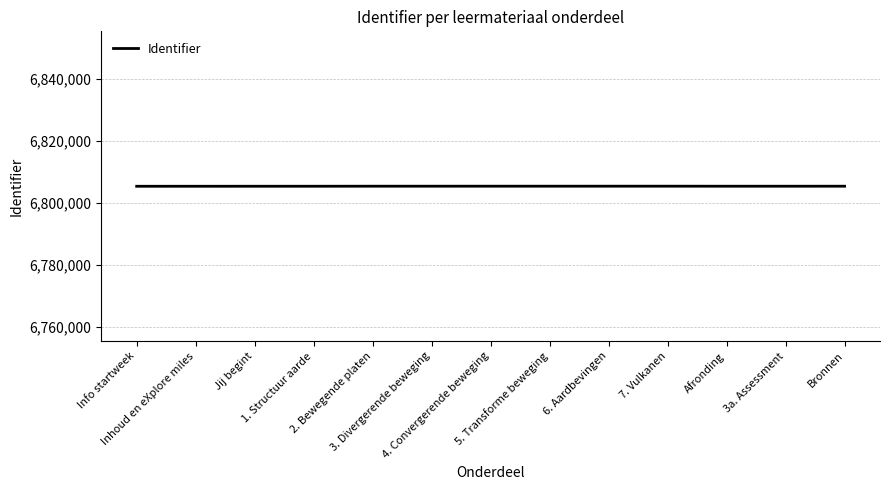

What is the greatest value displayed?

6805436